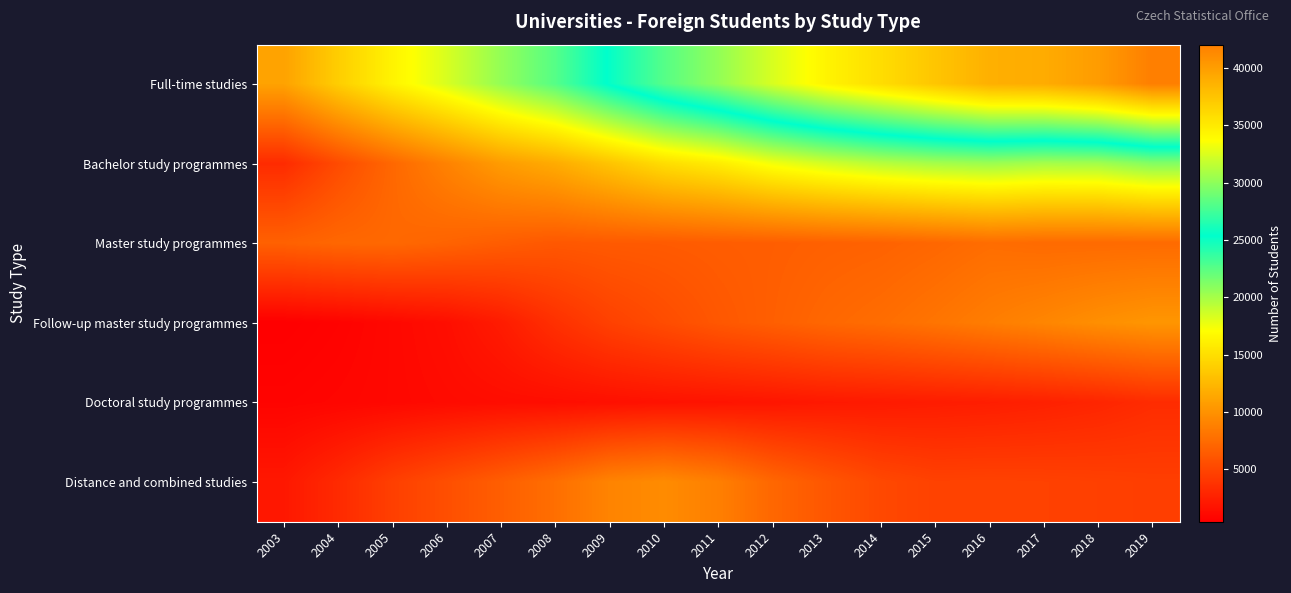

Rank the series by their maximum value, from lowest to highest.

Doctoral study programmes, Master study programmes, Distance and combined studies, Follow-up master study programmes, Bachelor study programmes, Full-time studies